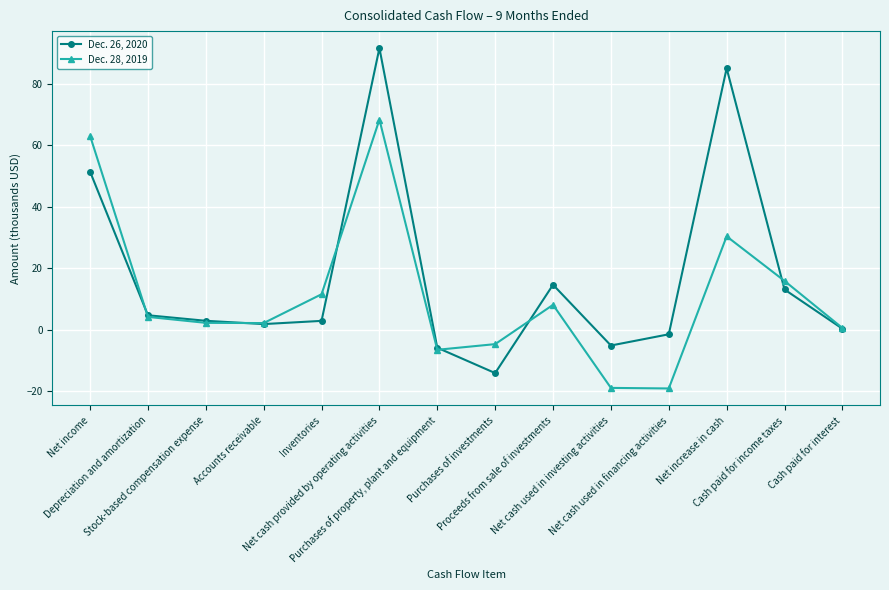

What is the value of the Dec. 26, 2020 point at the 5th from the left?

2.9